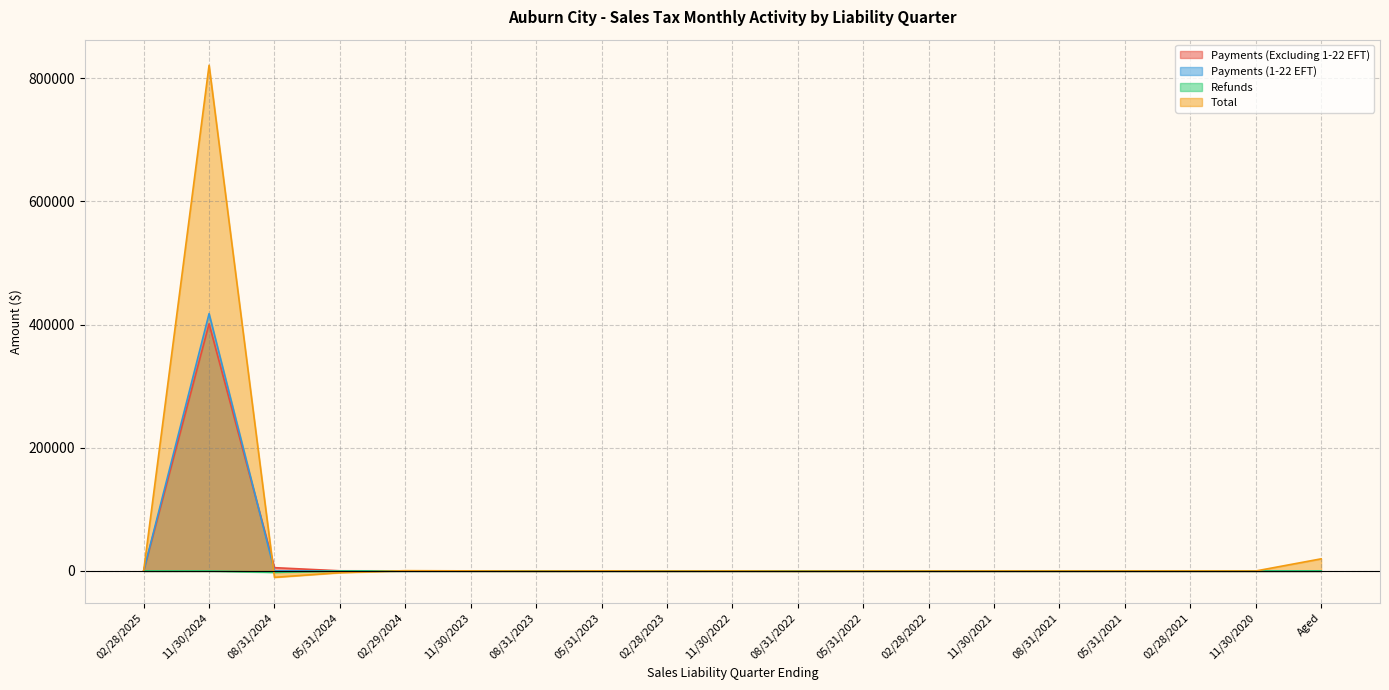

The Total series shows 10.9 at 05/31/2021. True or false?

True